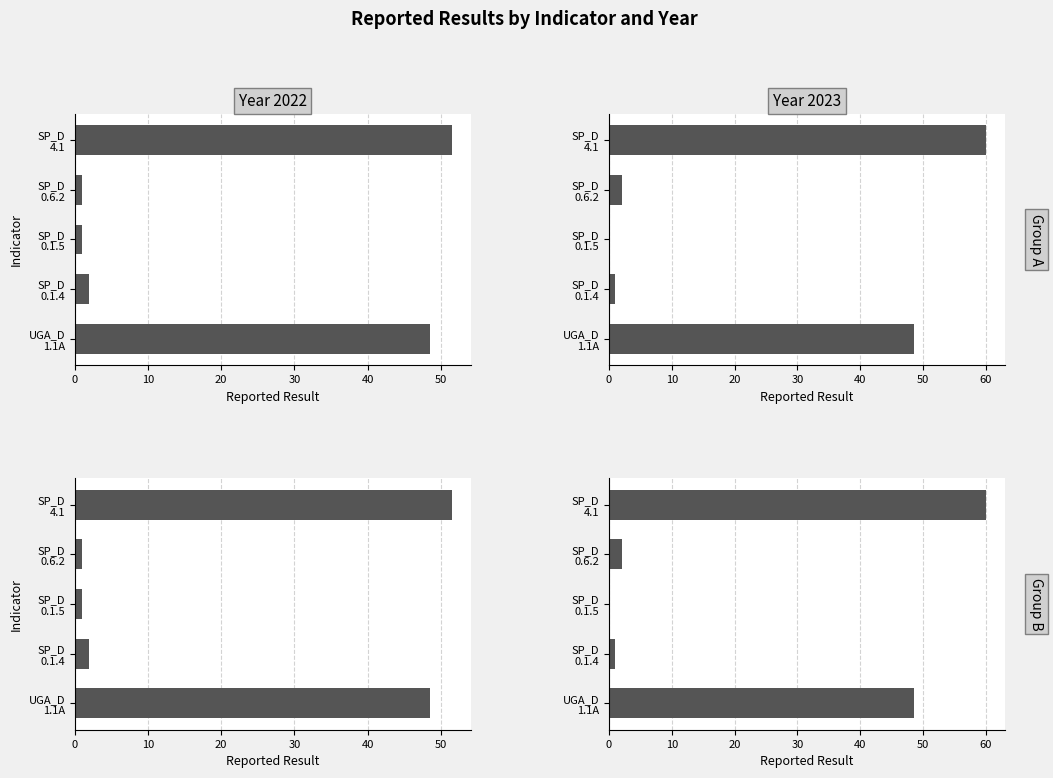

At which label does UGA_D_1.1A reach its peak?

2022